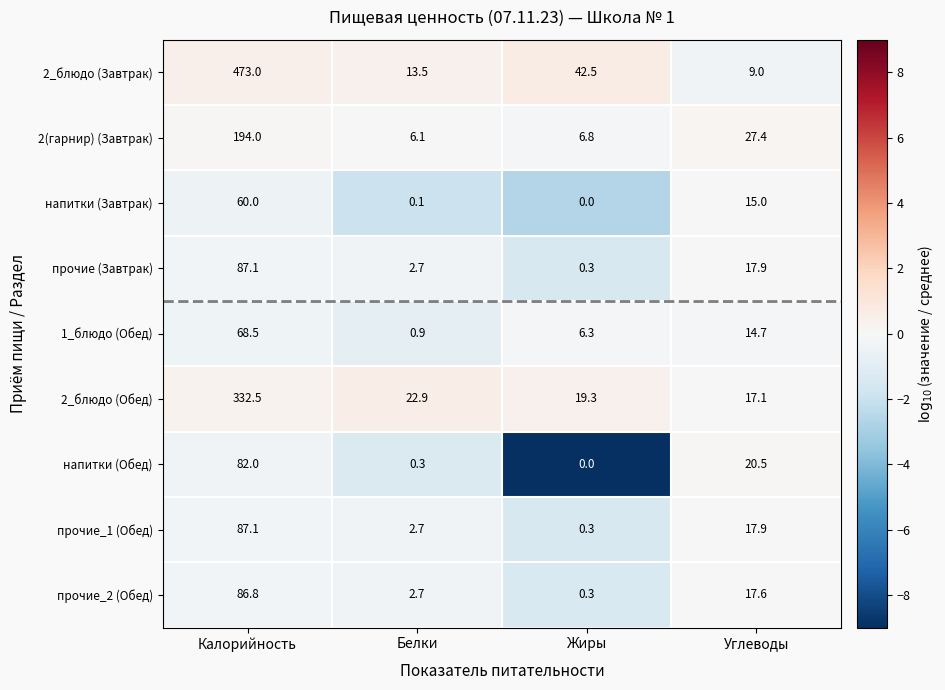

How many categories are shown in the chart?

4